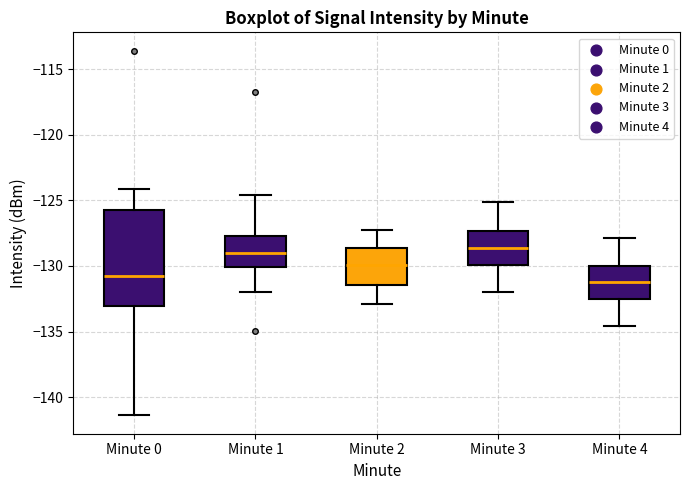

Comparing the boxes themselves (not the whiskers), which one is the tallest?

Minute 0